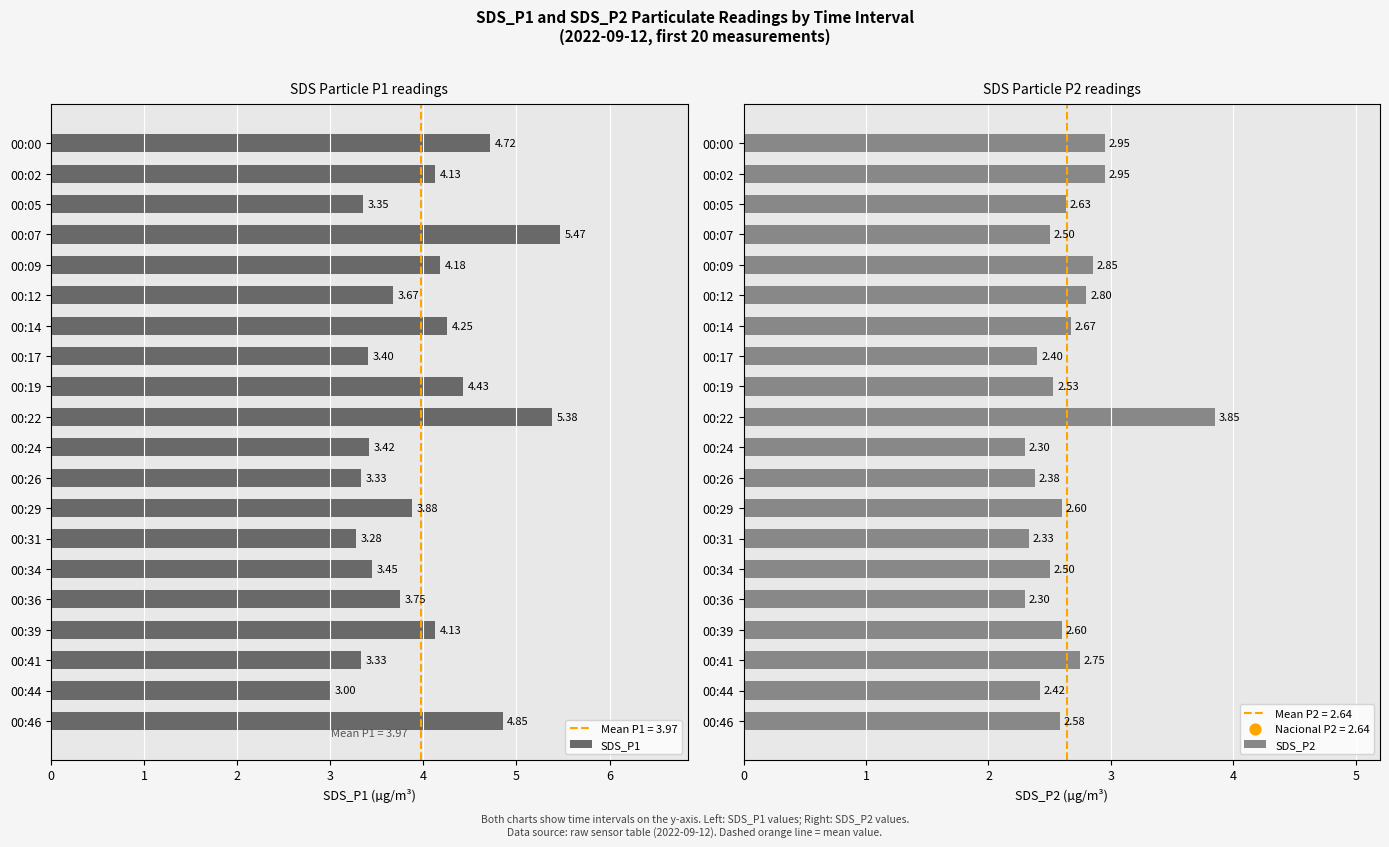

What are all the series names shown in the legend?

SDS_P1, SDS_P2